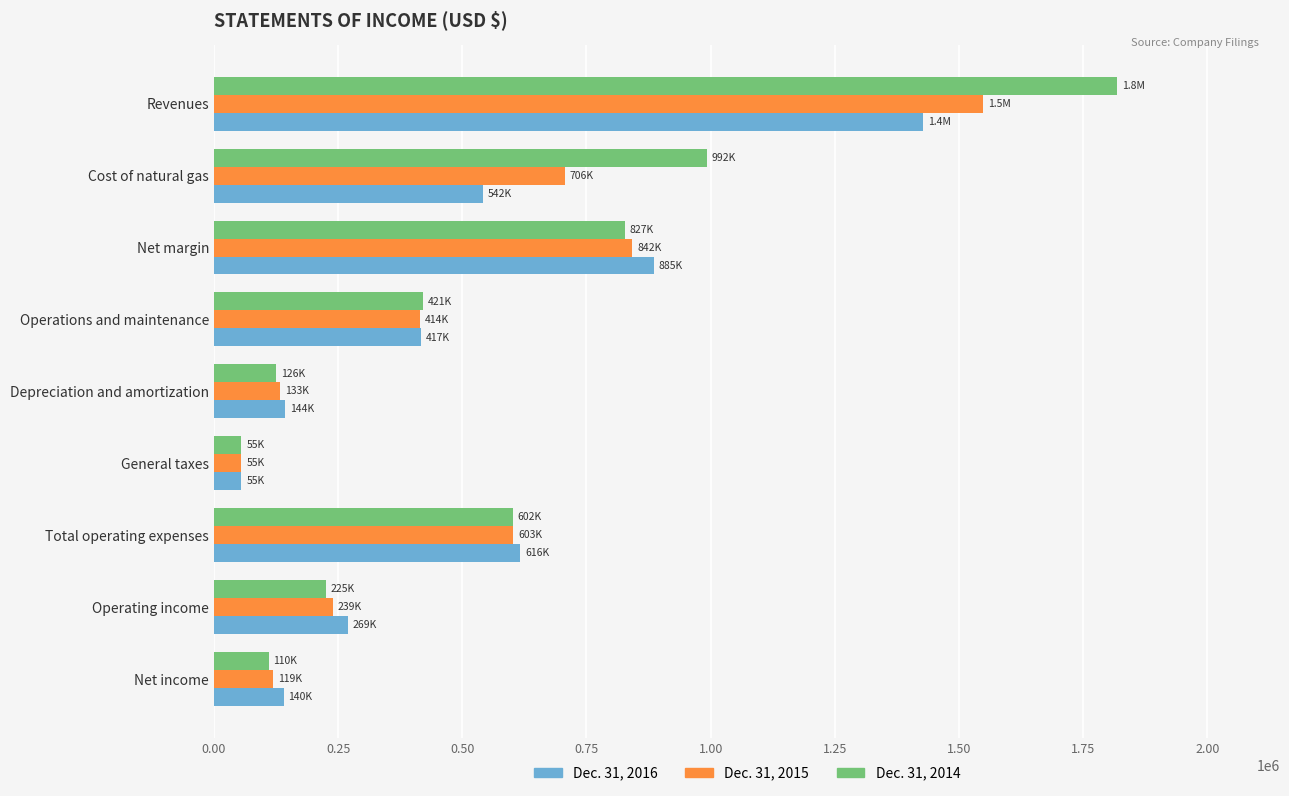

What is the difference between the maximum and minimum values in the Dec. 31, 2015 series?

1492587